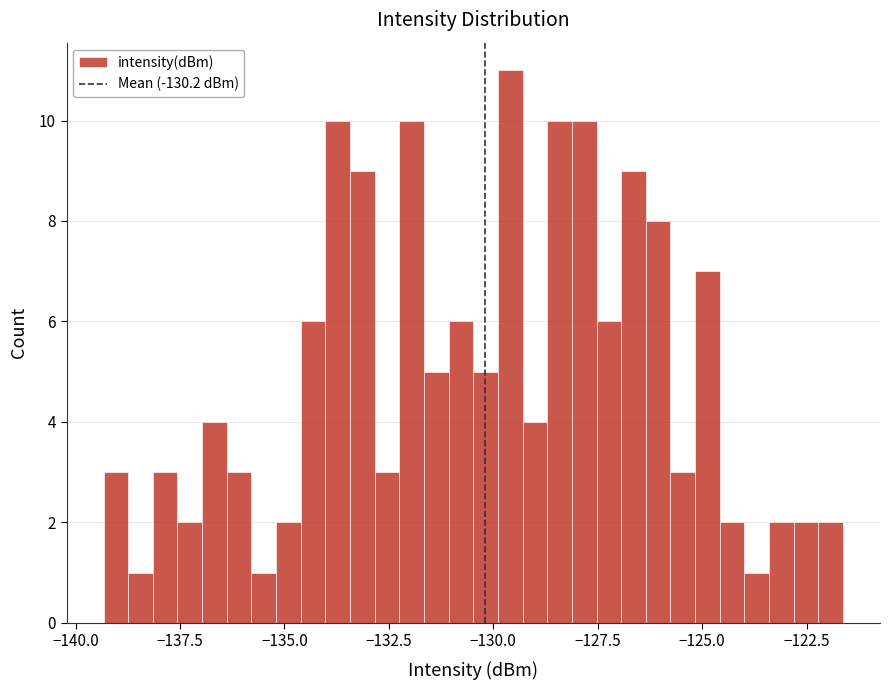

Around what value on the x-axis is the tallest bar? Give the approximate position of its centre, as read against the axis.

-129.5